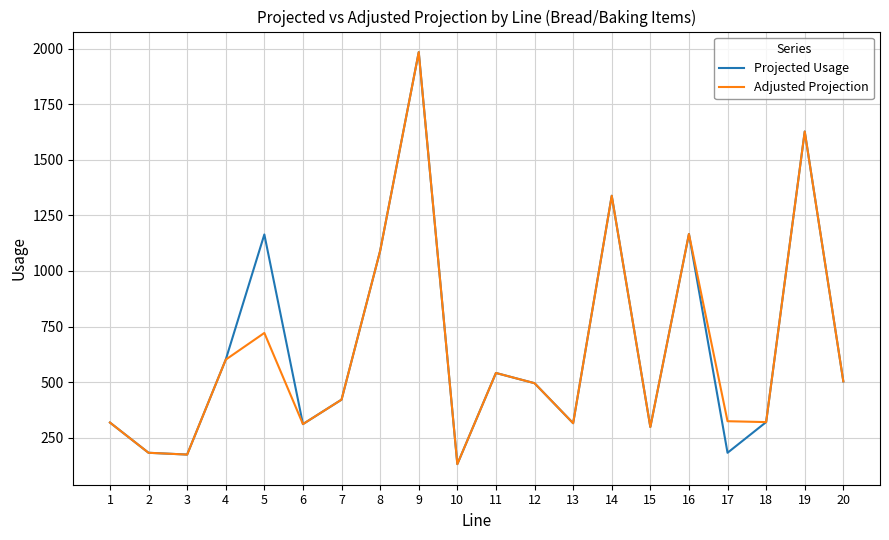

Is this an area chart (filled region under the line)?

No